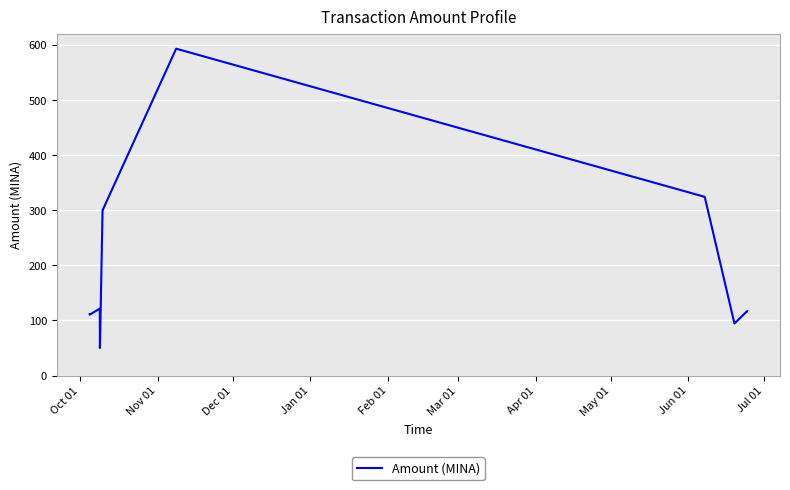

What is the smallest value displayed?

50.0